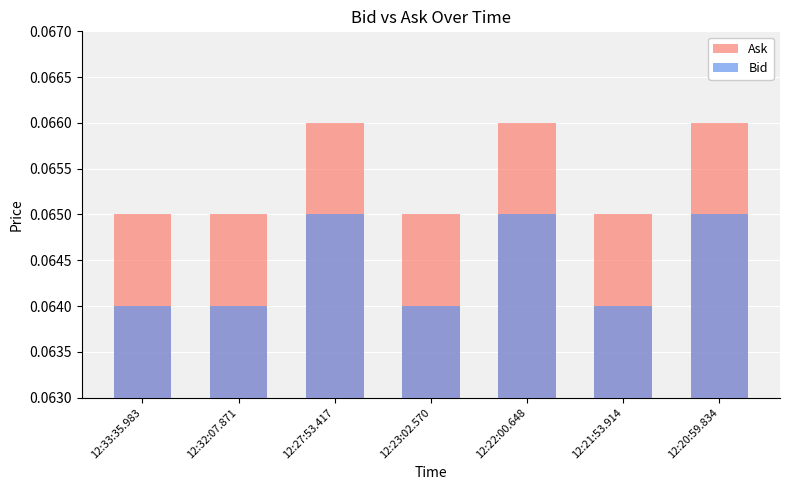

Which series has the largest total across all categories?

Ask